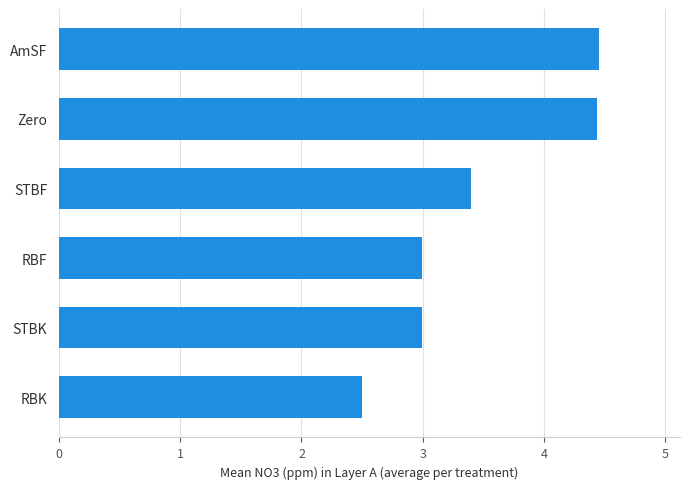

What is the difference between the maximum and minimum values?

2.0